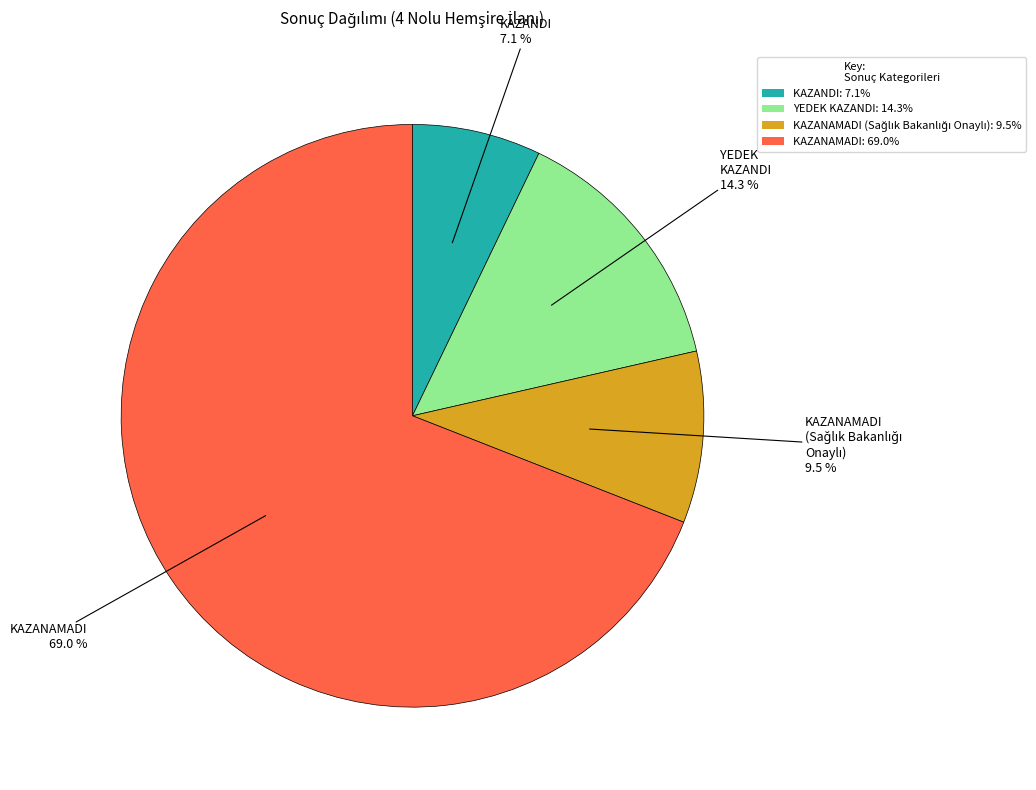

Is KAZANAMADI: 69.0% the majority of the pie?

Yes